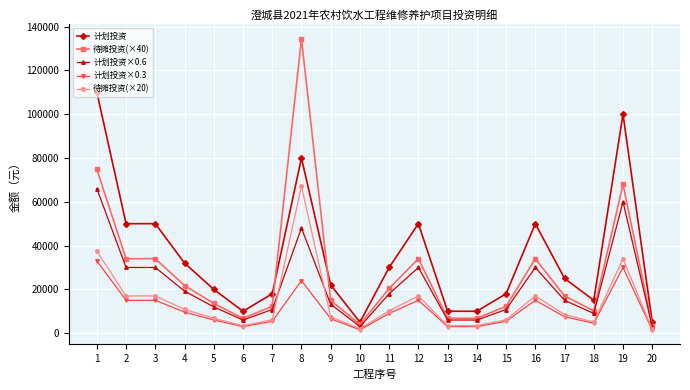

True or false: 待摊投资(×20) has more than 1 interior local peaks.

True